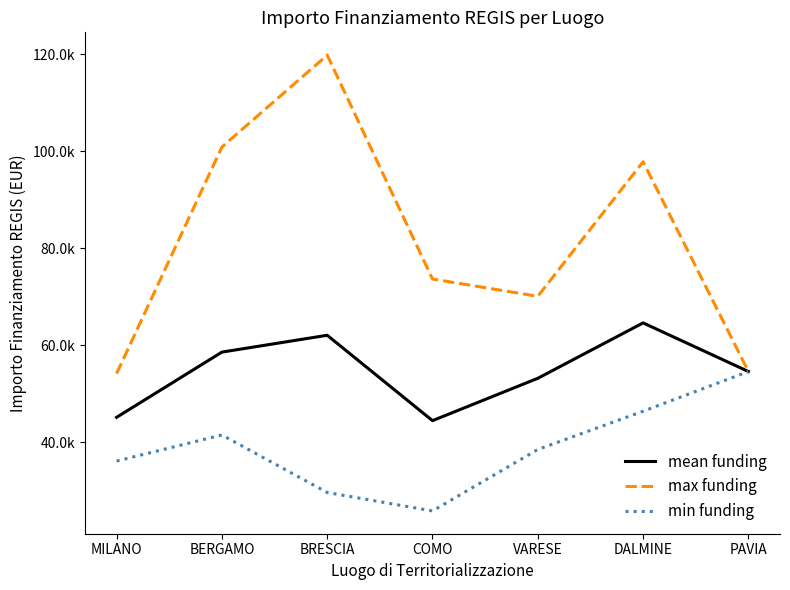

What are all the series names shown in the legend?

mean funding, max funding, min funding